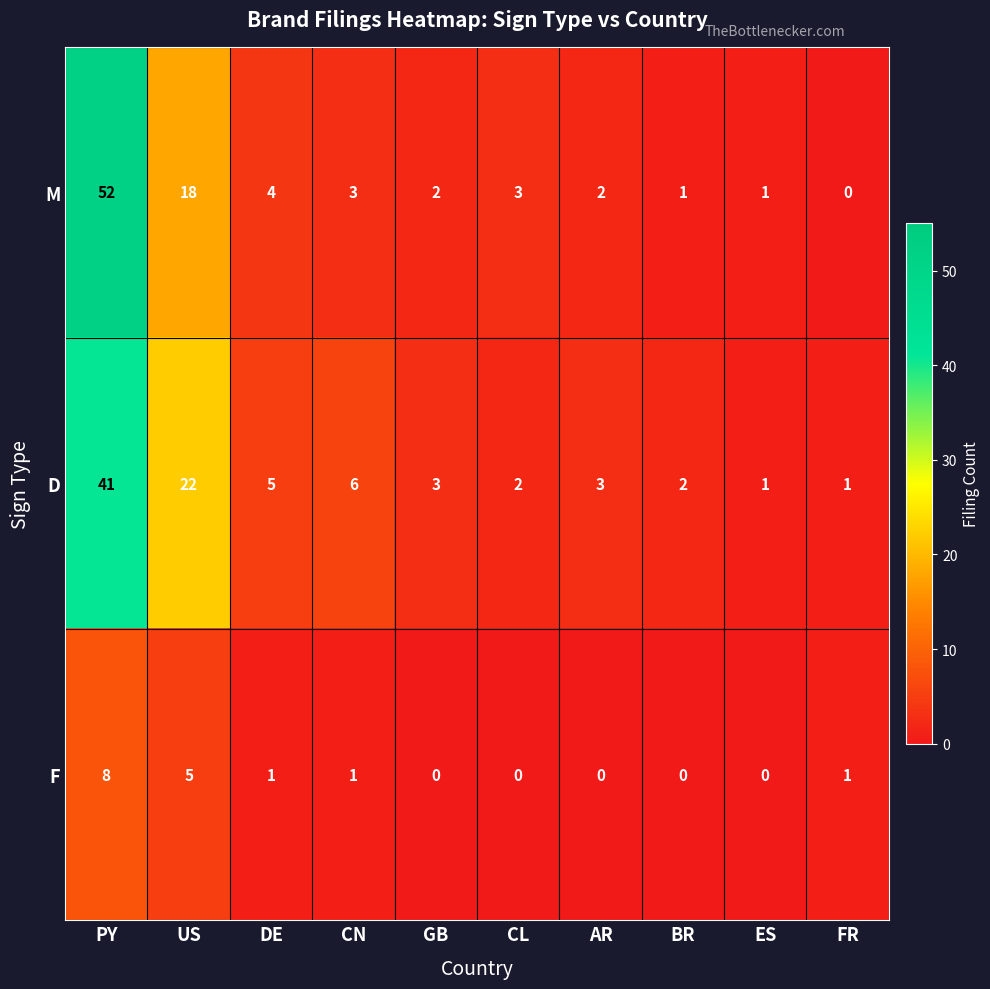

At how many categories does at least one series exceed 0?

10